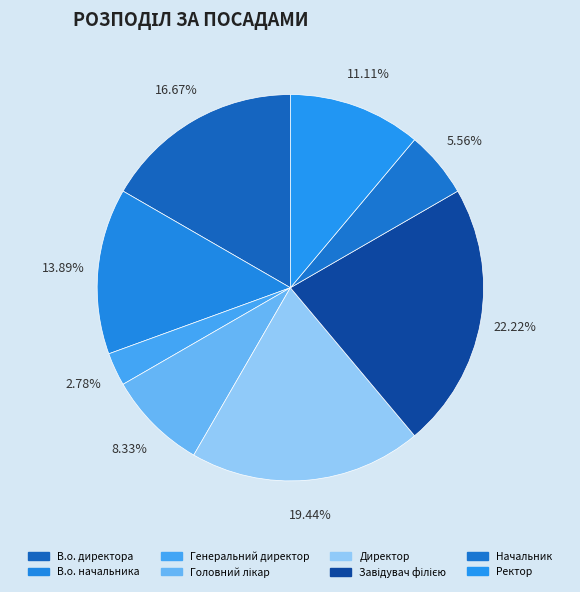

True or false: Ректор accounts for 1% of the total.

False